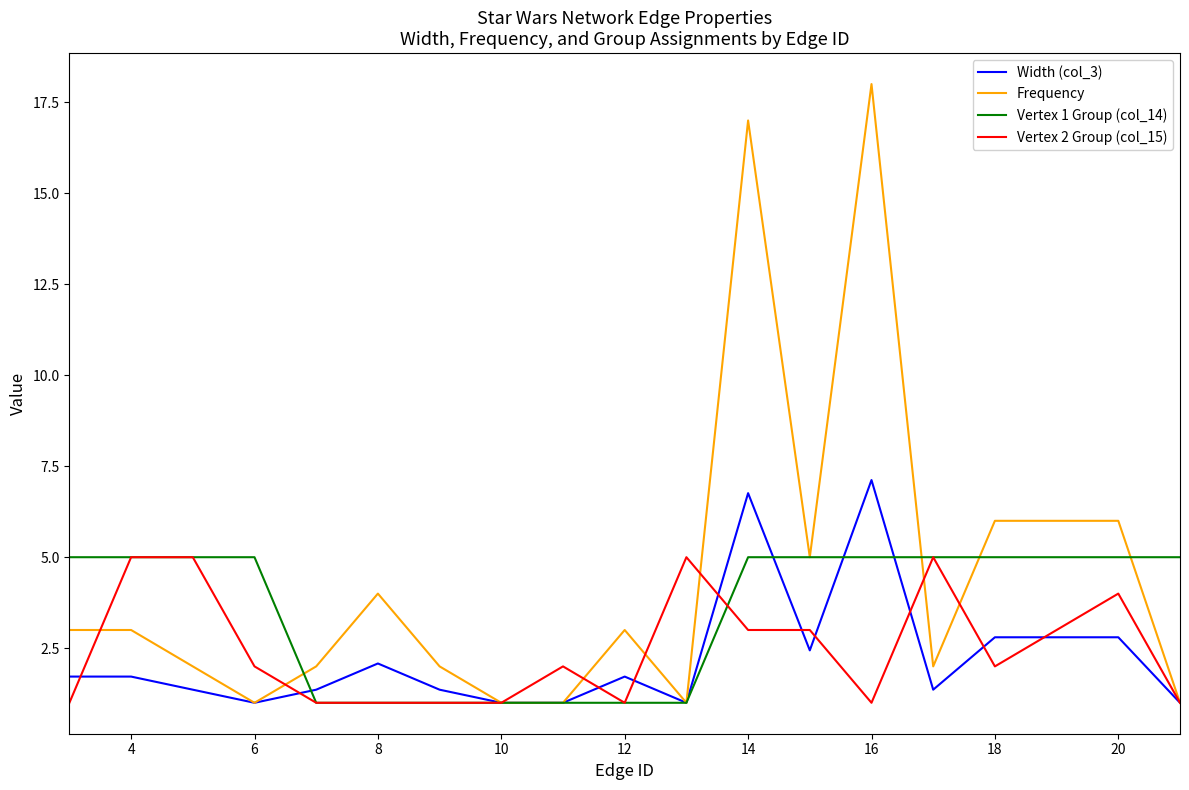

Is this an area chart (filled region under the line)?

No